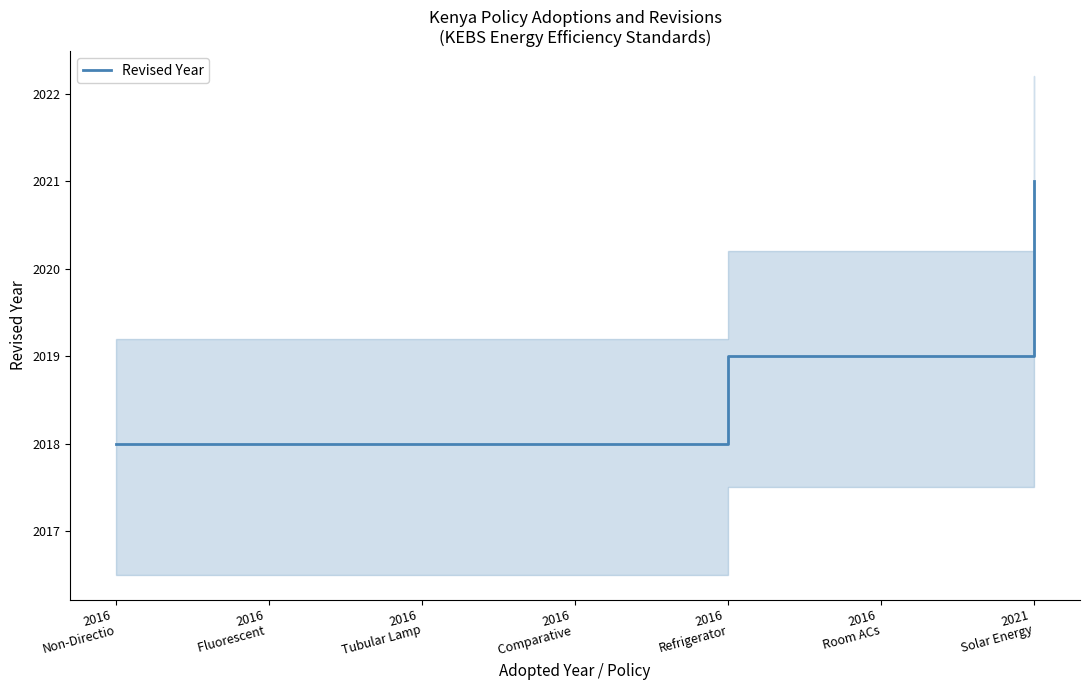

What is the average value?

2019